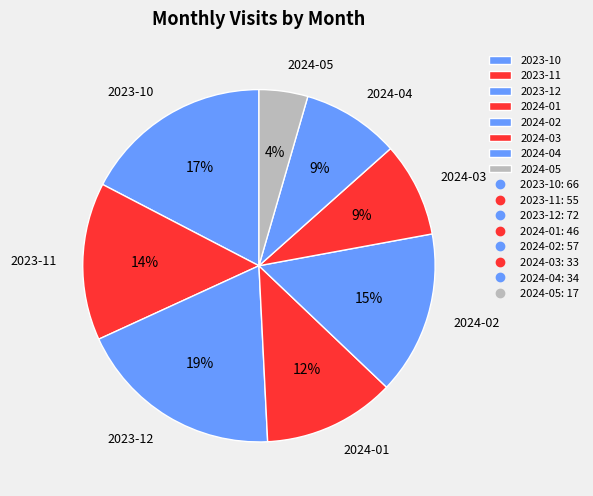

Which has a higher value, 2024-04 or 2023-12?

2023-12